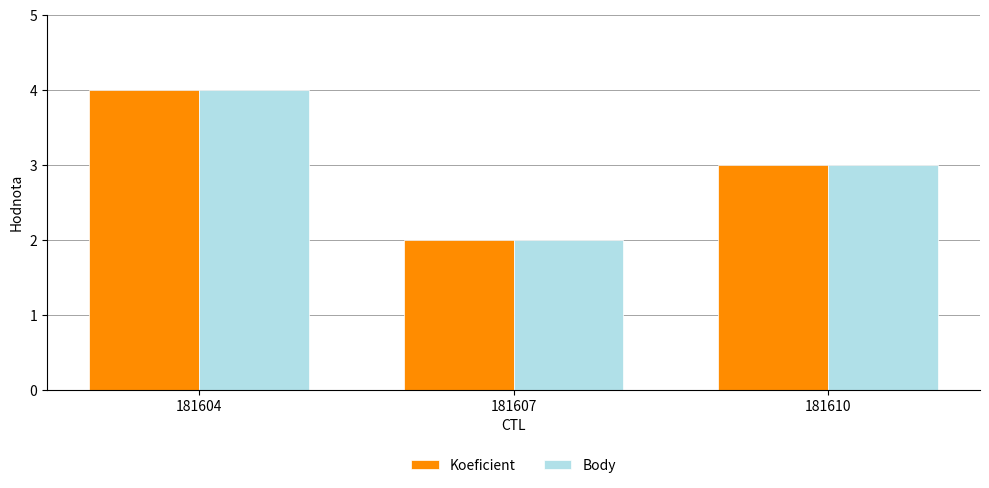

How many bars are there in total?

6